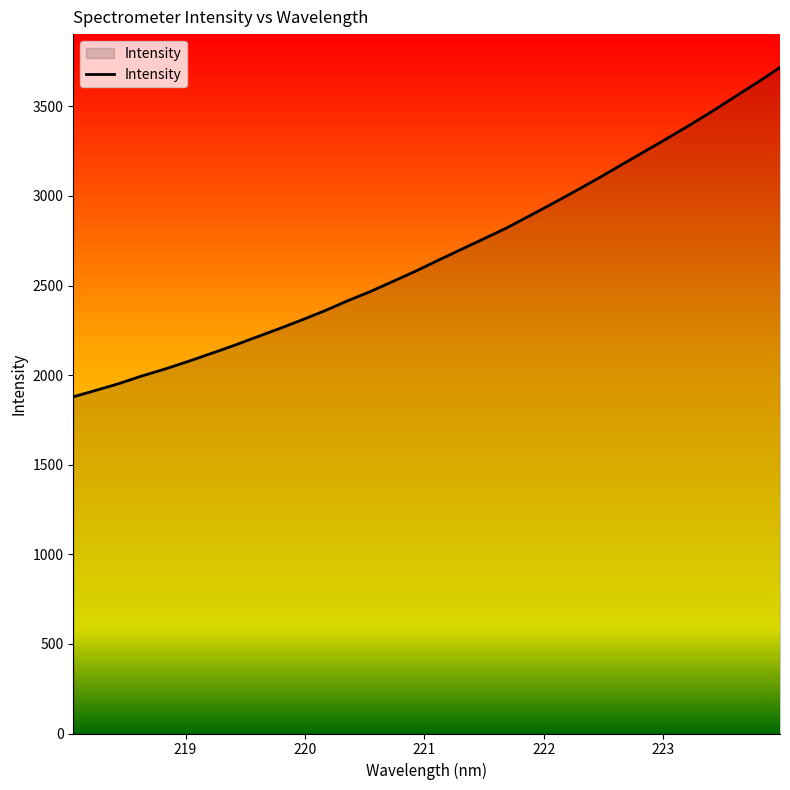

What is the minimum value shown in the chart?

1879.1